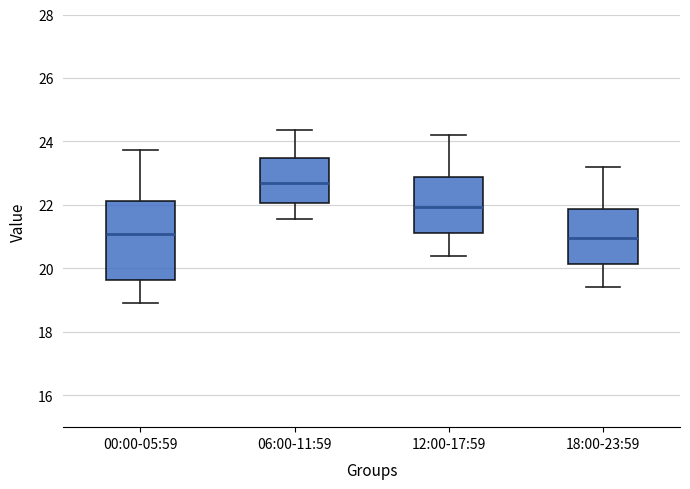

Which box is the tallest, from its lower edge to its upper edge?

00:00-05:59